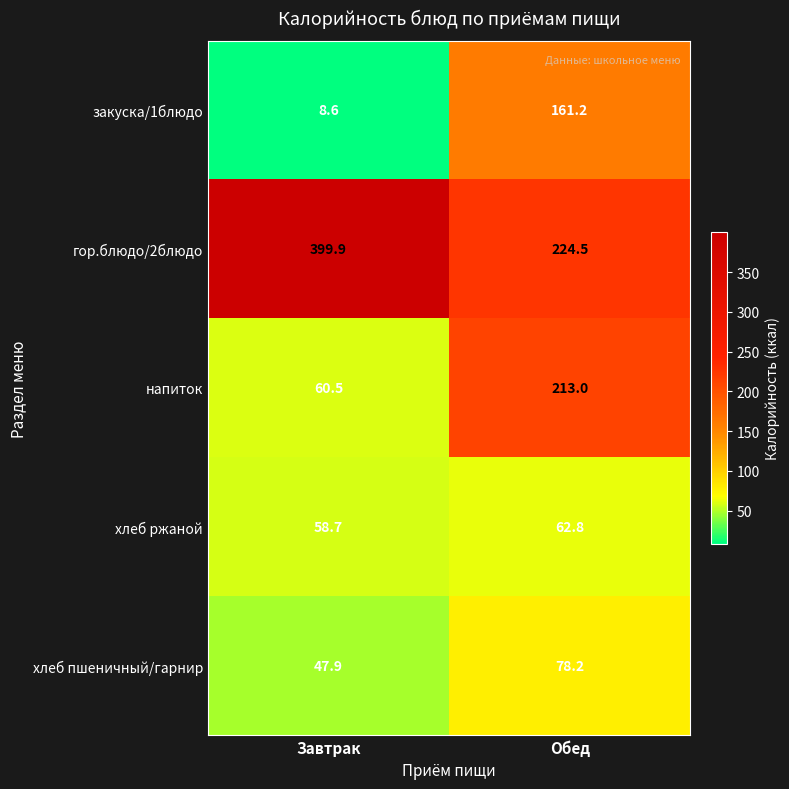

Reading left to right, list all the values displayed in this chart.

закуска/1блюдо: Завтрак=8.6	Обед=161.2
гор.блюдо/2блюдо: Завтрак=399.9	Обед=224.5
напиток: Завтрак=60.5	Обед=213.0
хлеб ржаной: Завтрак=58.7	Обед=62.8
хлеб пшеничный/гарнир: Завтрак=47.9	Обед=78.2